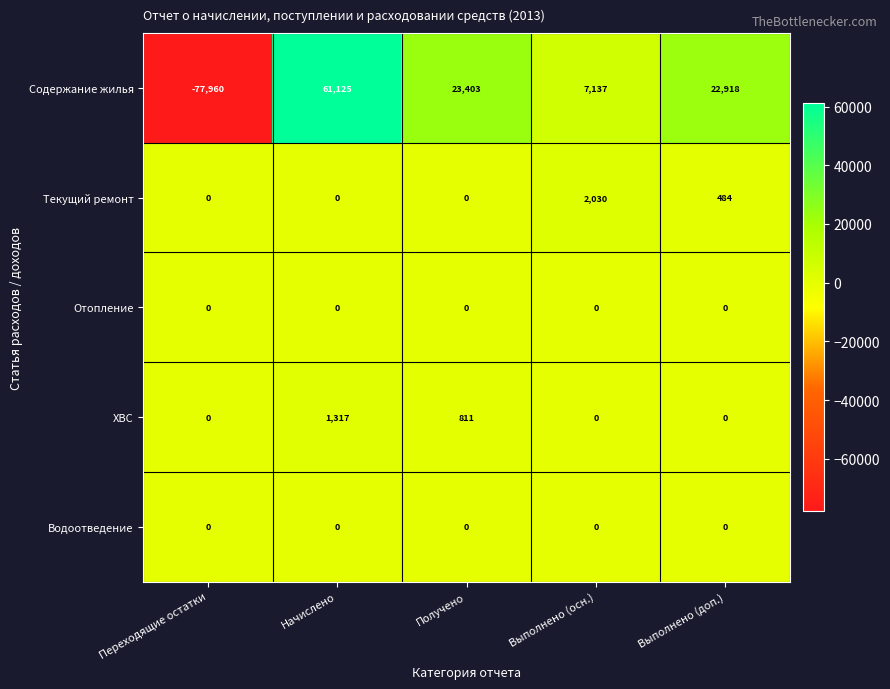

At which label is ХВС closest to 658?

Получено